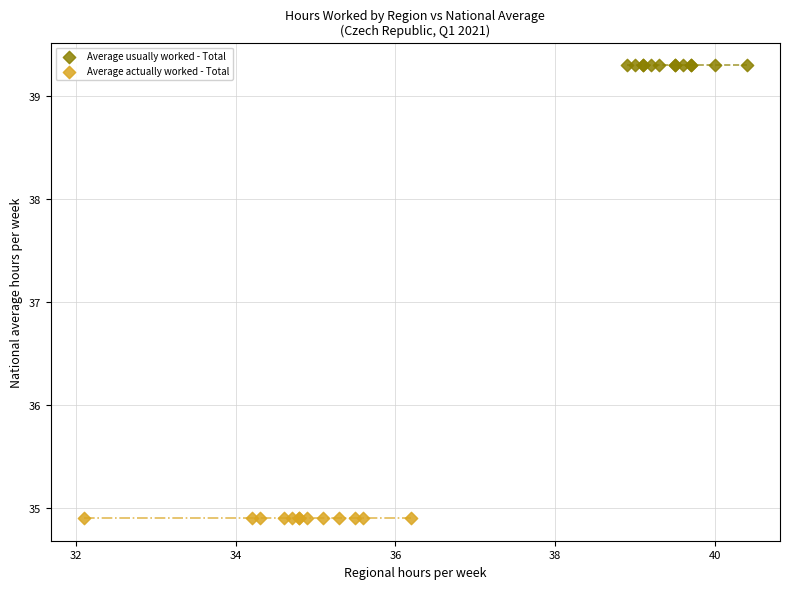

Which series reaches the minimum Y coordinate?

Average actually worked - Total